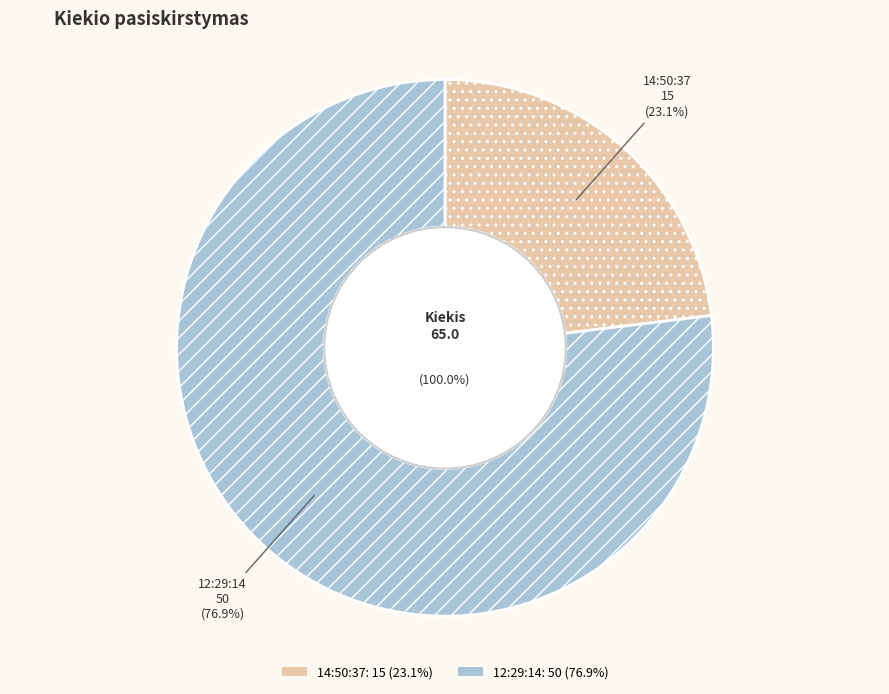

Is it true that 14:50:37 is 15% of the pie?

False